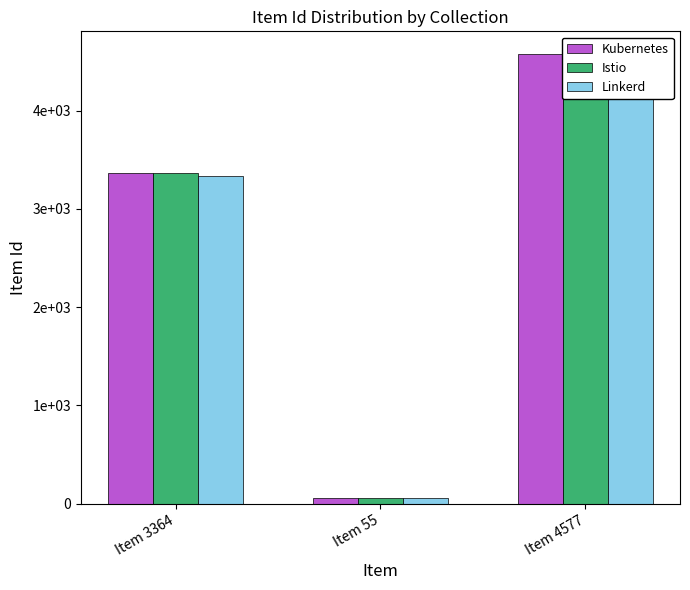

How many groups of bars are there?

3